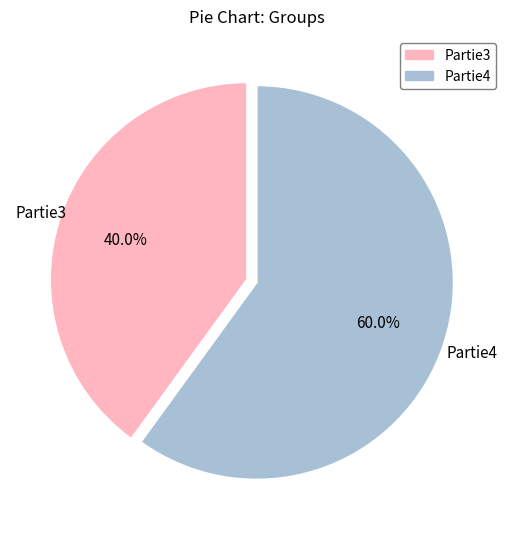

To the nearest percent, what is the difference between the largest and smallest slice percentages?

20%